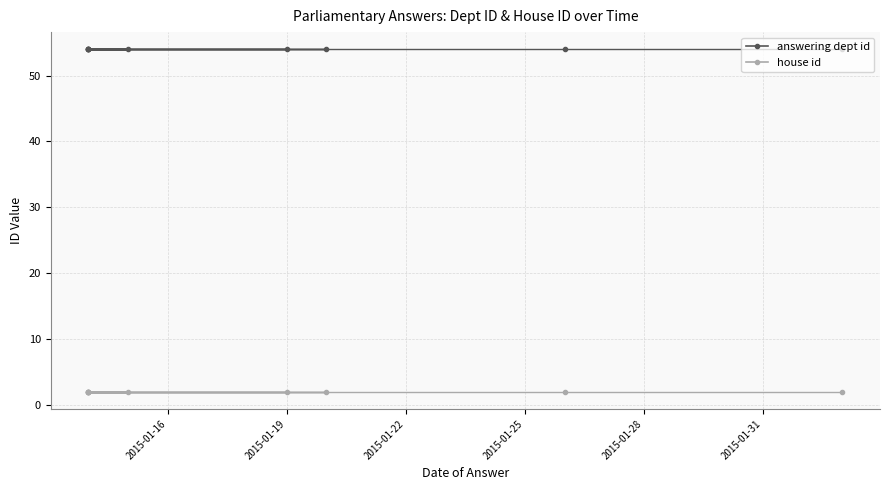

Rank the series by their maximum value, from highest to lowest.

answering dept id, house id